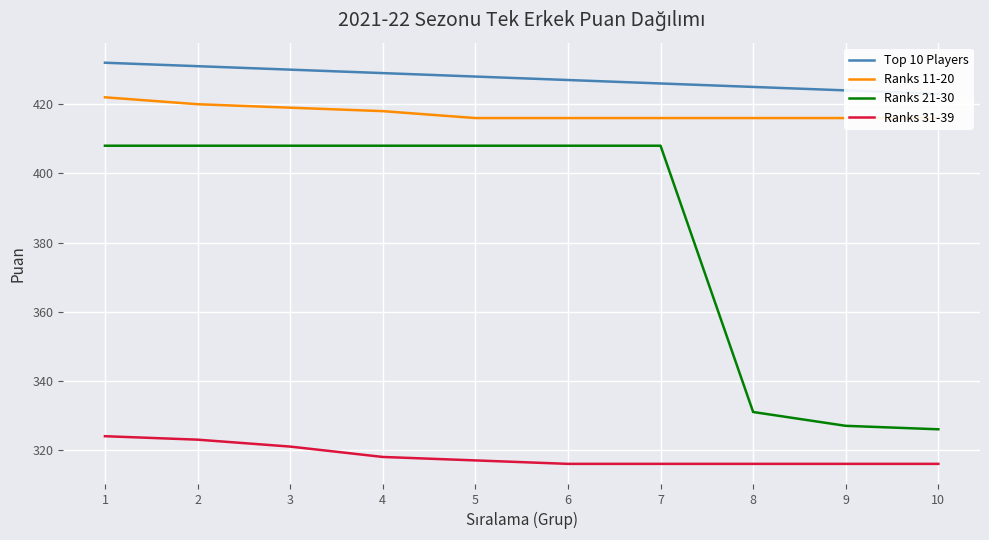

Which series has the largest total across all categories?

Top 10 Players